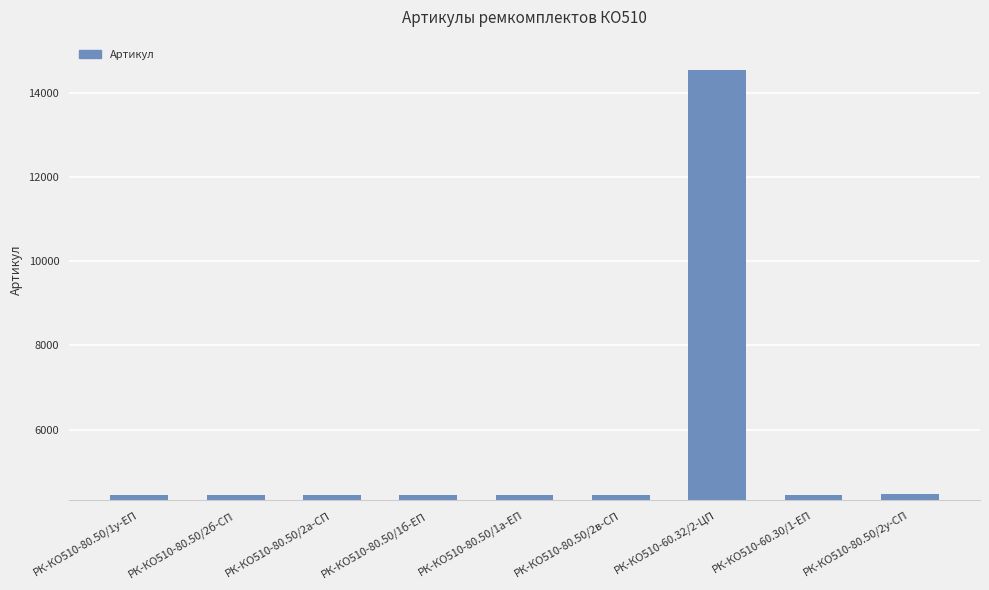

Count the number of categories in the chart.

9